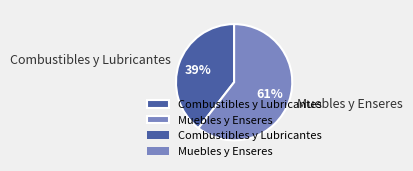

Which has a higher value, Muebles y Enseres or Combustibles y Lubricantes?

Muebles y Enseres